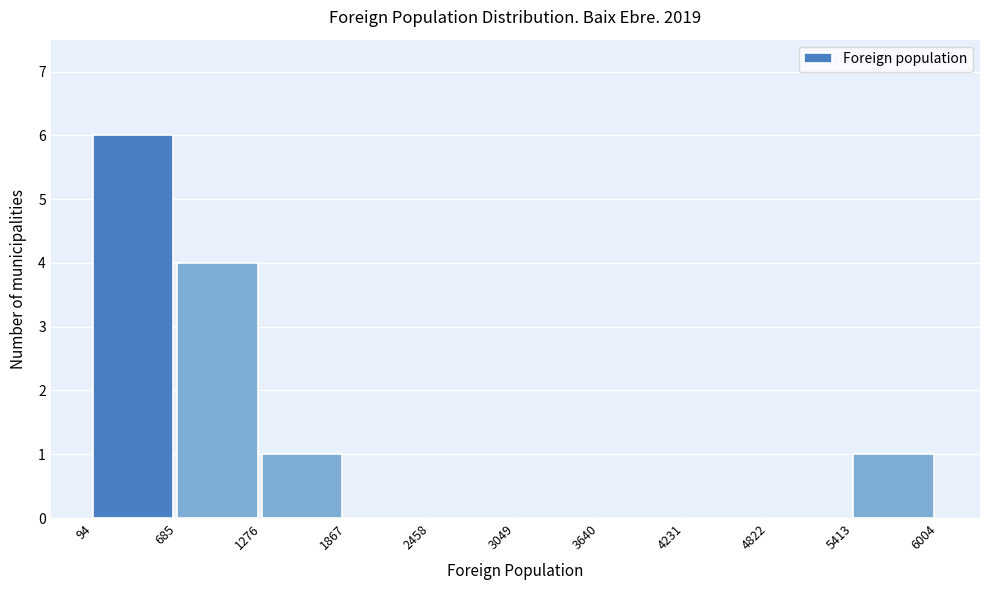

Reading left to right, list every bar in this chart as the range it spans on the x-axis followed by its height. The values are not printed on the chart, so give them approximately, as read against the axis.

94 to 685: 6
685 to 1276: 4
1276 to 1867: 1
1867 to 2458: 0
2458 to 3049: 0
3049 to 3640: 0
3640 to 4231: 0
4231 to 4822: 0
4822 to 5413: 0
5413 to 6004: 1